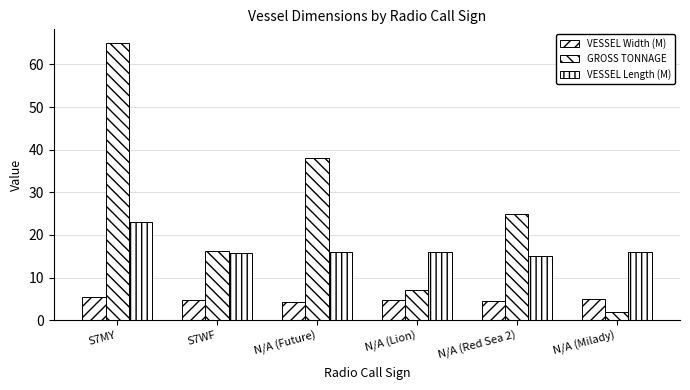

Reading left to right, extract all data points from this chart.

VESSEL Width (M): 5.5	4.7	4.2	4.8	4.5	5.0
GROSS TONNAGE: 65.0	16.3	38.0	7.0	25.0	2.0
VESSEL Length (M): 23.0	15.8	16.0	16.0	15.2	16.0